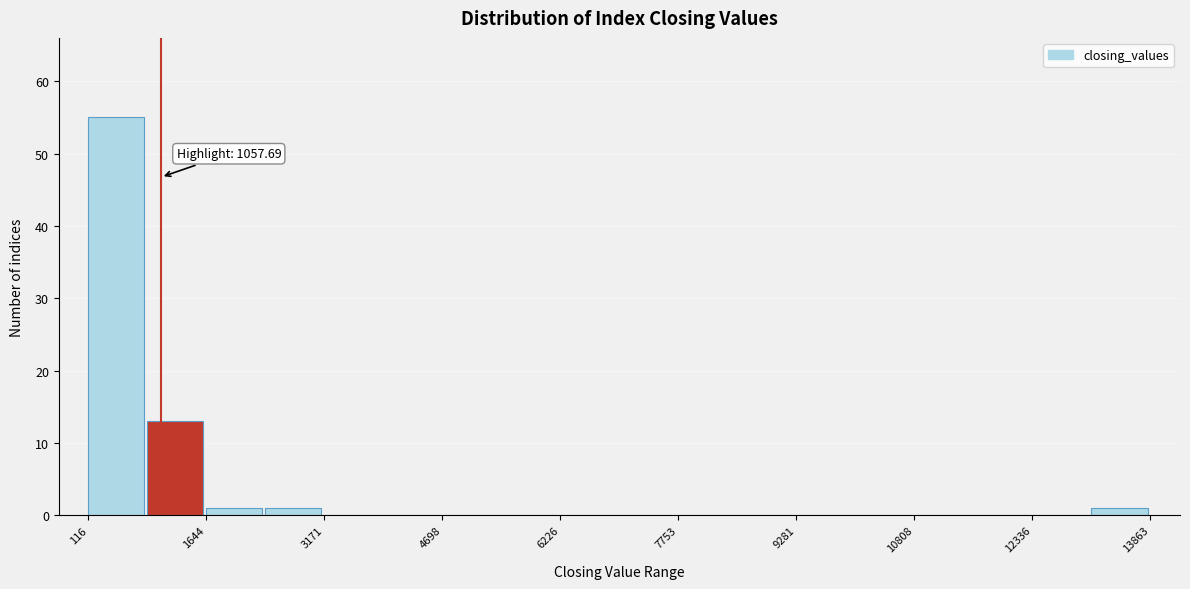

Read against the x-axis, roughly where is the centre of the tallest bar?

400